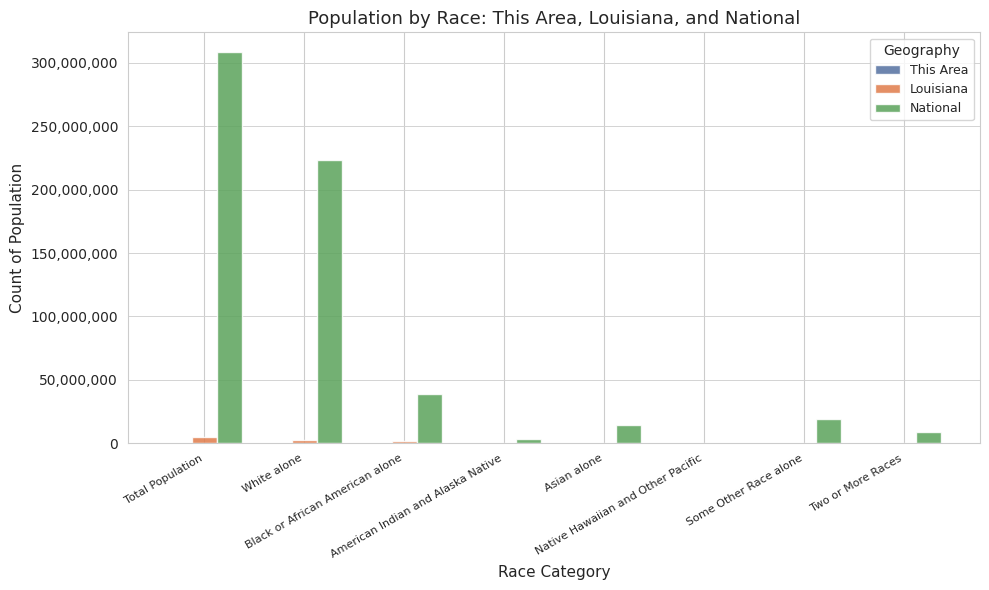

True or false: National has a value of 540013 at Native Hawaiian and Other Pacific.

True